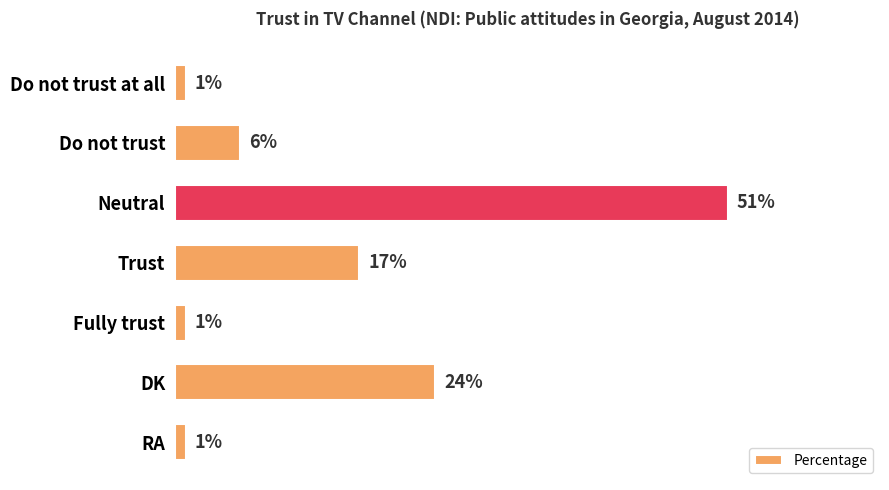

What is the label of the 1st bar from the bottom?

RA